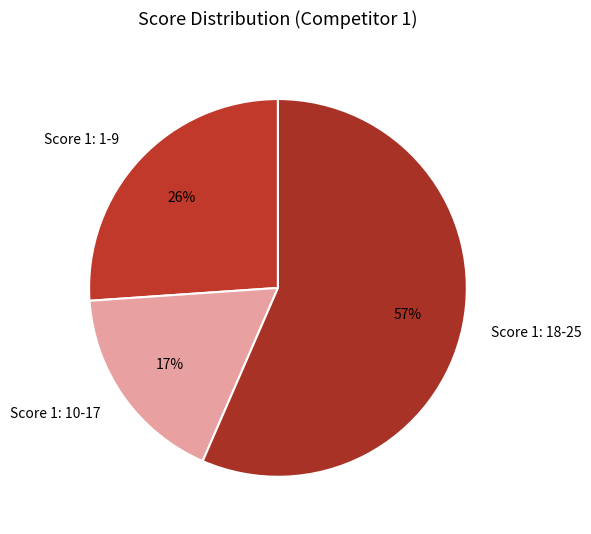

Which category accounts for the majority?

Score 1: 18-25